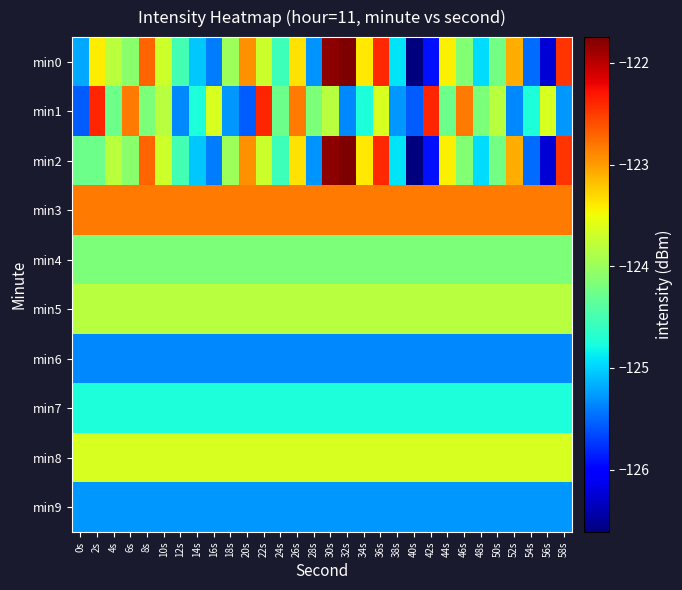

At which category is the sum across all series the highest?

30s